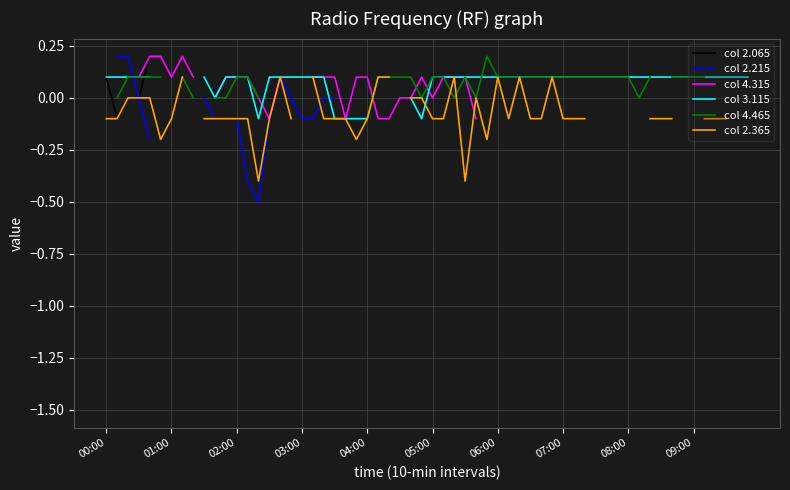

Which series has the largest total across all categories?

3.115